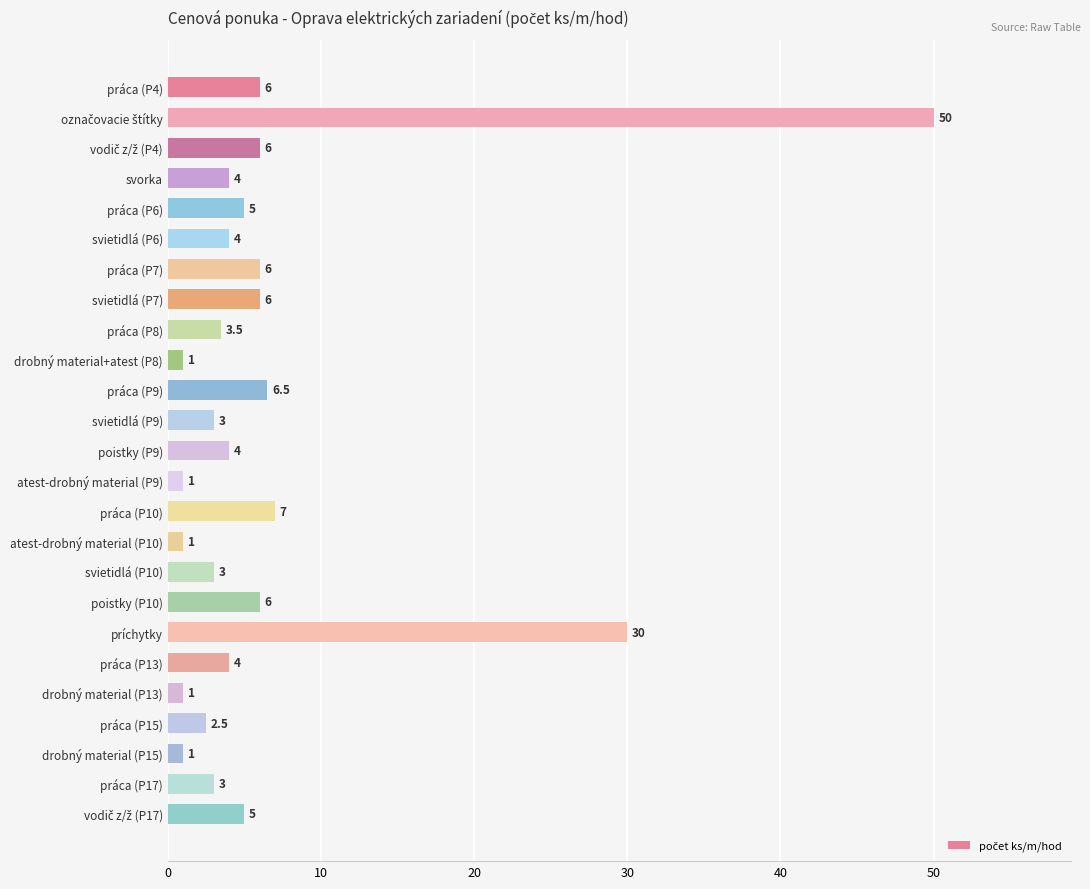

Approximately how many times larger is the value at atest-drobný material (P10) compared to drobný material (P13)?

1.0